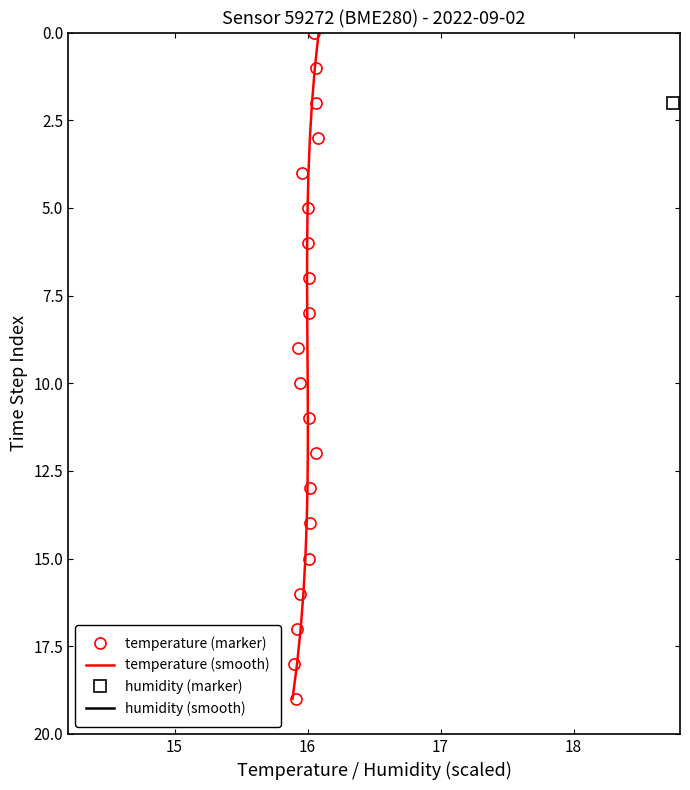

Is it true that temperature (smooth) equals 20 at 13?

False